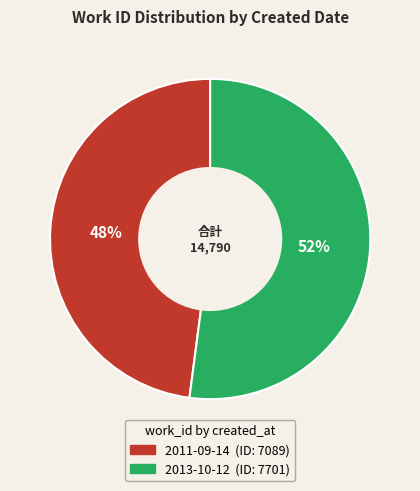

How many segments does this pie chart have?

2